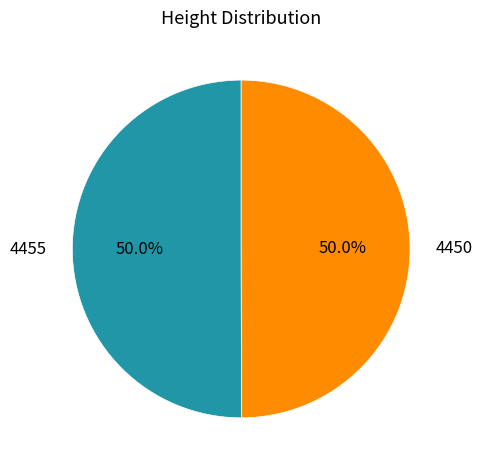

To the nearest percent, what percentage of the pie is 4455?

50%